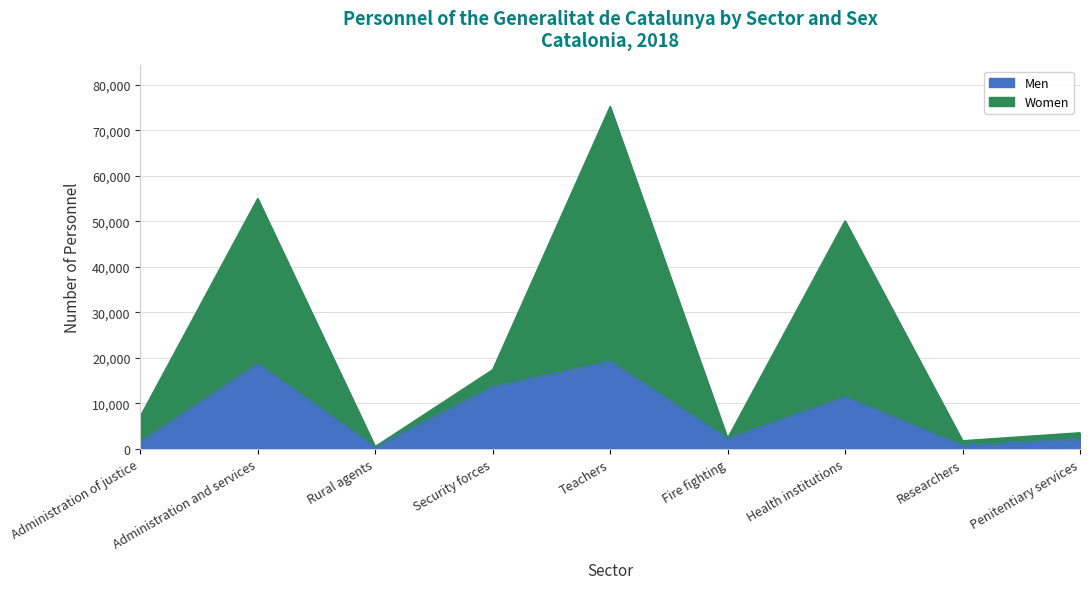

Reading left to right, what are all the values shown in this chart?

Men: 1578	18727	434	13683	19249	2294	11456	763	2234
Women: 7131	54998	497	17380	75191	2337	50091	1787	3544